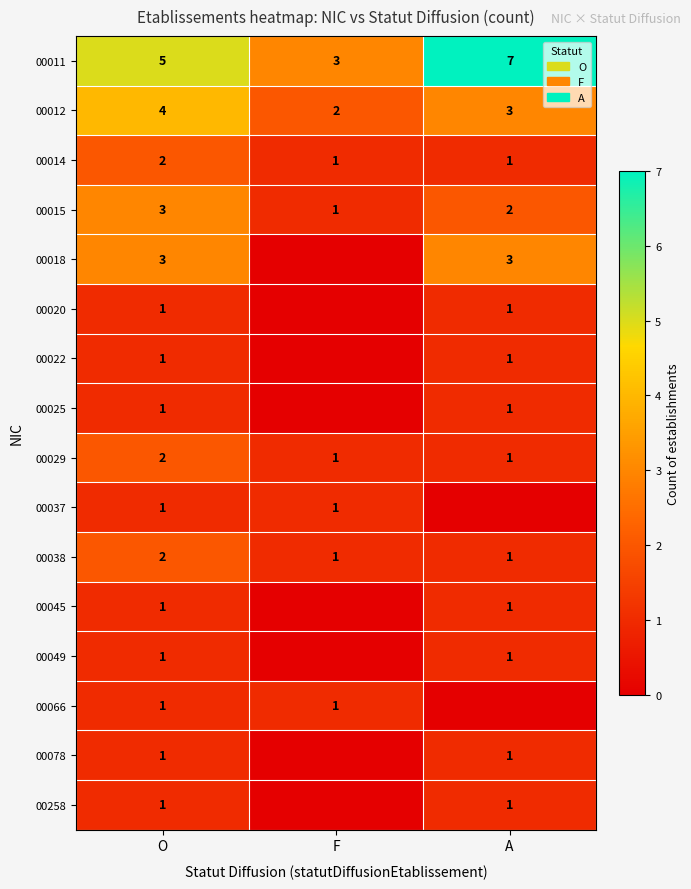

What is the sum of all 00038 values?

4